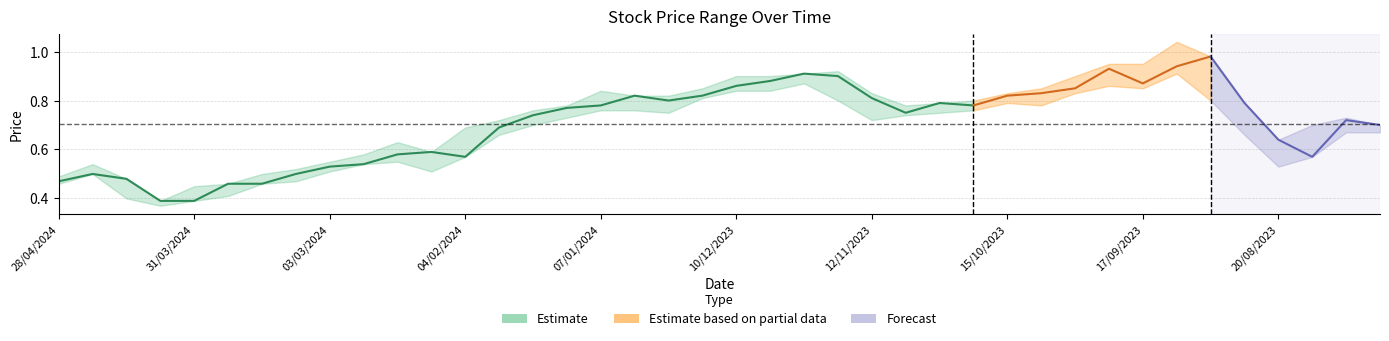

True or false: High and Low cross at least once.

False